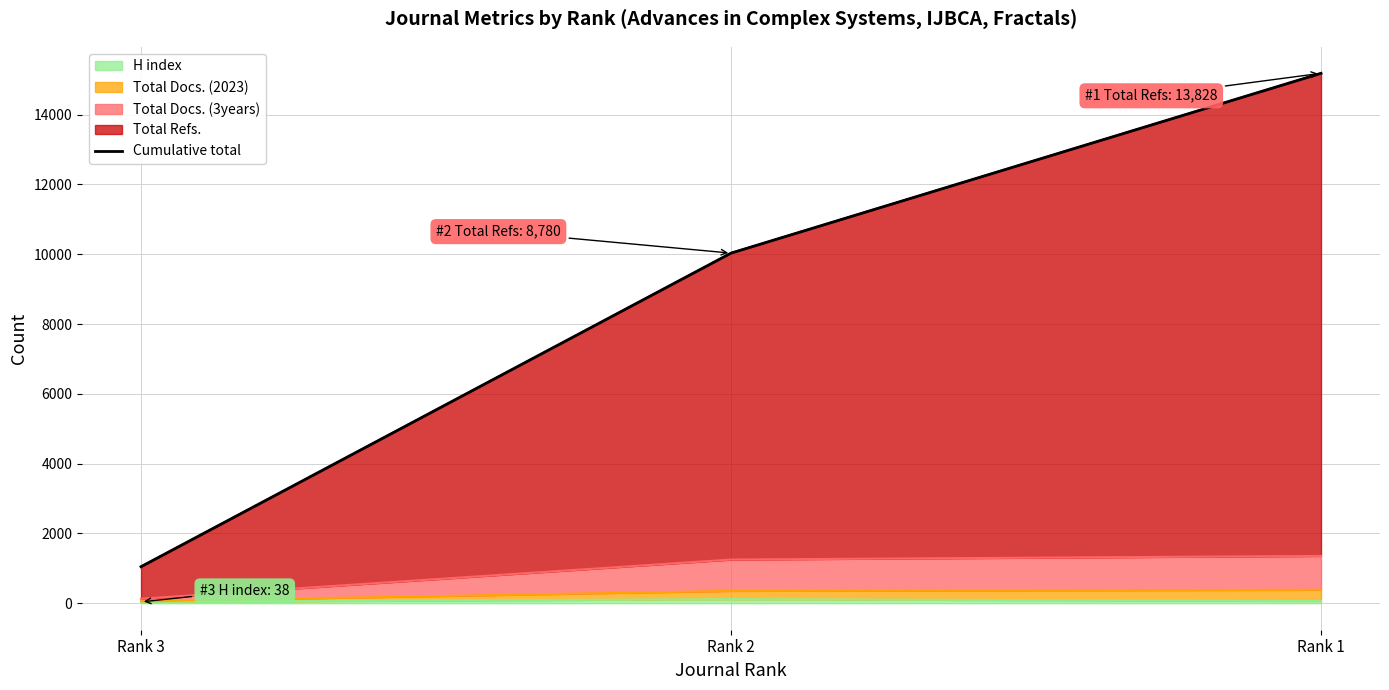

At which category does the chart reach its minimum across all series?

Rank 3